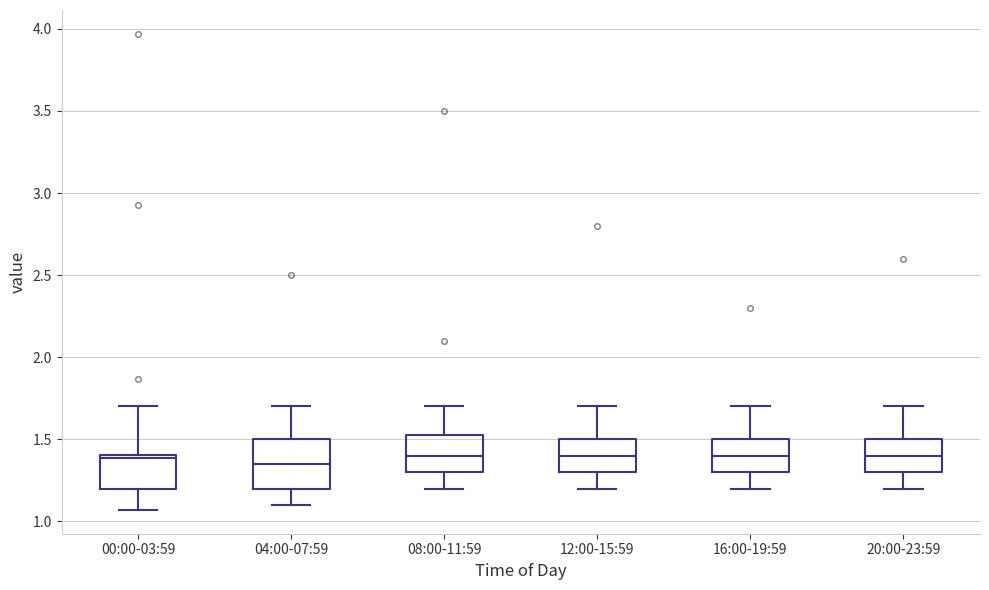

Reading left to right, read every box against the y-axis: the position of its median line, the range the box covers, and the ends of its whiskers. The values are not printed on the chart, so give them approximately, as read against the axis.

00:00-03:59: median 1.40 (just below the box's upper edge), box 1.20 to 1.40, whiskers 1.05 to 1.70
04:00-07:59: median 1.35, box 1.20 to 1.50, whiskers 1.10 to 1.70
08:00-11:59: median 1.40, box 1.30 to 1.55, whiskers 1.20 to 1.70
12:00-15:59: median 1.40, box 1.30 to 1.50, whiskers 1.20 to 1.70
16:00-19:59: median 1.40, box 1.30 to 1.50, whiskers 1.20 to 1.70
20:00-23:59: median 1.40, box 1.30 to 1.50, whiskers 1.20 to 1.70